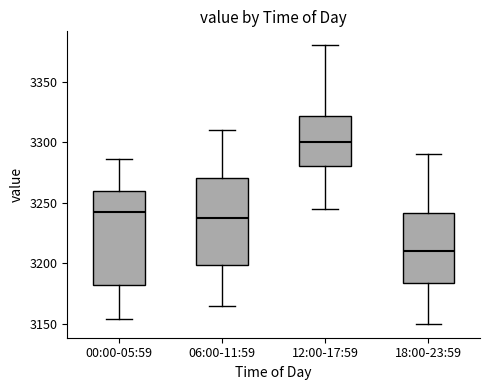

Reading left to right, read every box against the y-axis: the position of its median line, the range the box covers, and the ends of its whiskers. The values are not printed on the chart, so give them approximately, as read against the axis.

00:00-05:59: median 3240, box 3180 to 3260, whiskers 3155 to 3285
06:00-11:59: median 3240, box 3200 to 3270, whiskers 3165 to 3310
12:00-17:59: median 3300, box 3280 to 3320, whiskers 3245 to 3380
18:00-23:59: median 3210, box 3185 to 3240, whiskers 3150 to 3290